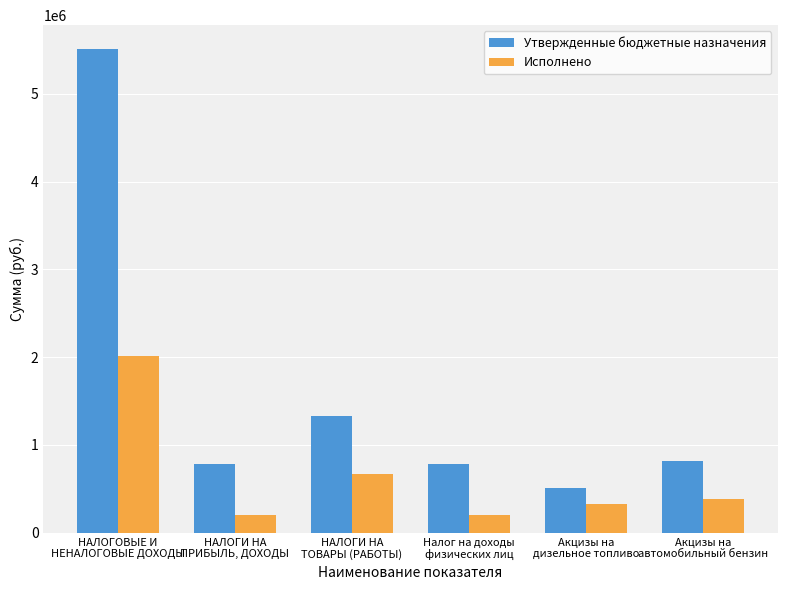

What is the sum of the Исполнено values at НАЛОГОВЫЕ И
НЕНАЛОГОВЫЕ ДОХОДЫ and Акцизы на
дизельное топливо?

2347572.7